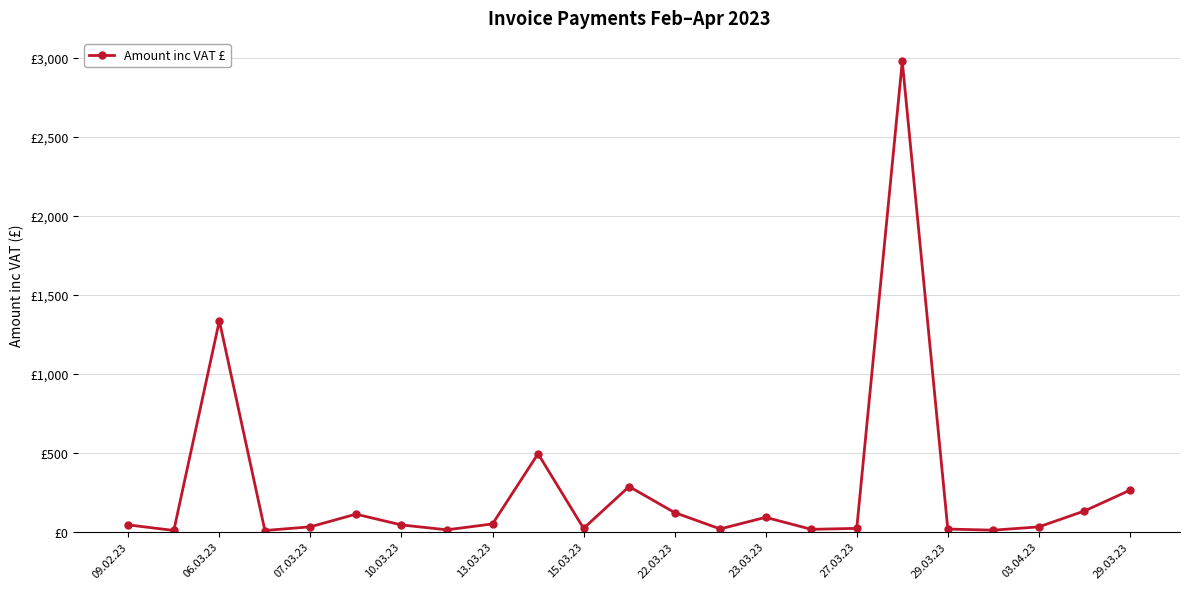

What is the value of the 9th point from the left?

48.1